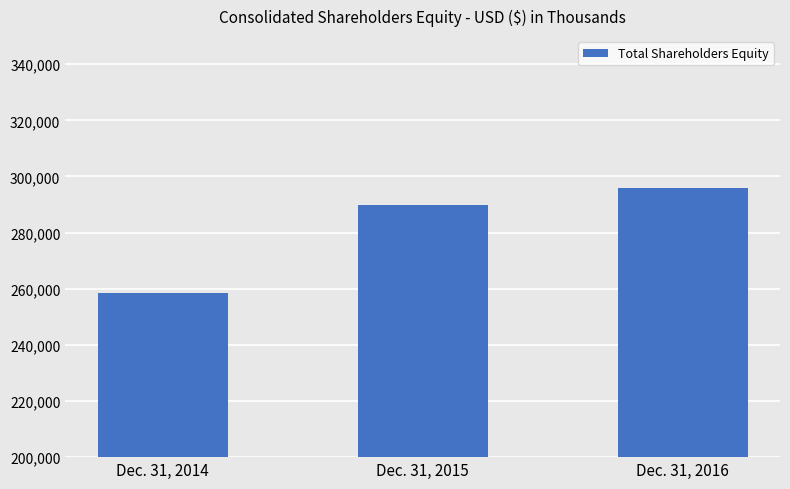

At which category does the chart reach its peak across all series?

Dec. 31, 2016